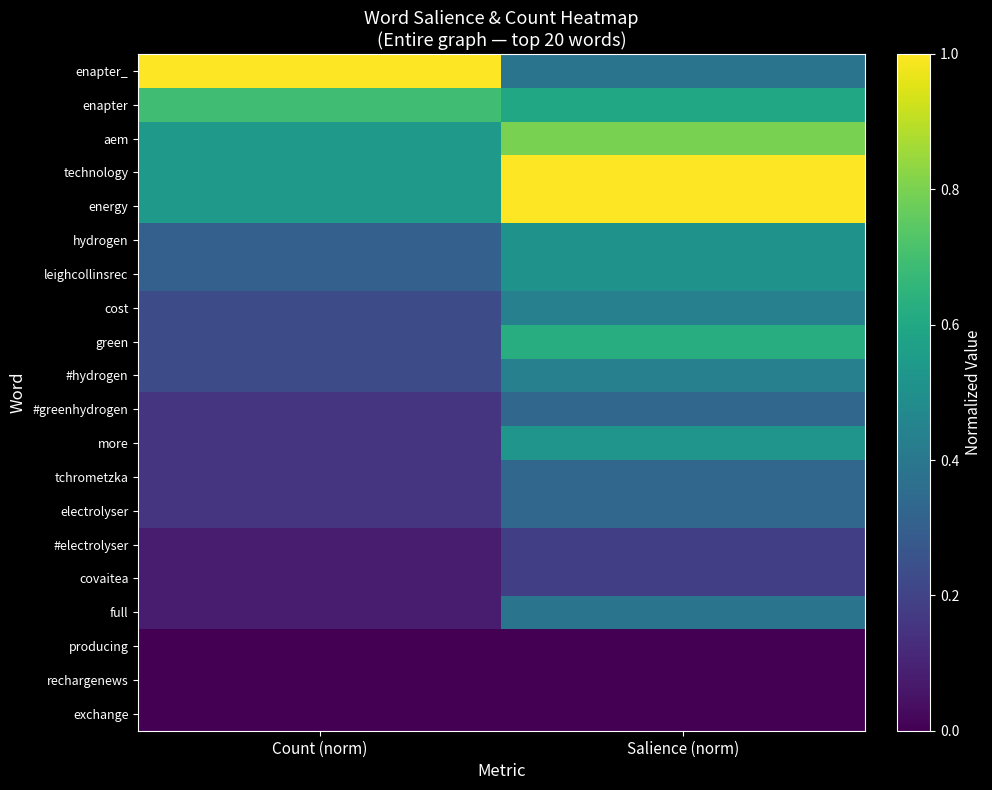

Reading left to right, list all the values displayed in this chart.

enapter_: Count (norm)=1.0	Salience (norm)=0.4
enapter: Count (norm)=0.7	Salience (norm)=0.6
aem: Count (norm)=0.5	Salience (norm)=0.8
technology: Count (norm)=0.5	Salience (norm)=1.0
energy: Count (norm)=0.5	Salience (norm)=1.0
hydrogen: Count (norm)=0.3	Salience (norm)=0.5
leighcollinsrec: Count (norm)=0.3	Salience (norm)=0.5
cost: Count (norm)=0.2	Salience (norm)=0.4
green: Count (norm)=0.2	Salience (norm)=0.6
#hydrogen: Count (norm)=0.2	Salience (norm)=0.4
#greenhydrogen: Count (norm)=0.2	Salience (norm)=0.3
more: Count (norm)=0.2	Salience (norm)=0.5
tchrometzka: Count (norm)=0.2	Salience (norm)=0.3
electrolyser: Count (norm)=0.2	Salience (norm)=0.3
#electrolyser: Count (norm)=0.1	Salience (norm)=0.2
covaitea: Count (norm)=0.1	Salience (norm)=0.2
full: Count (norm)=0.1	Salience (norm)=0.4
producing: Count (norm)=0.0	Salience (norm)=0.0
rechargenews: Count (norm)=0.0	Salience (norm)=0.0
exchange: Count (norm)=0.0	Salience (norm)=0.0